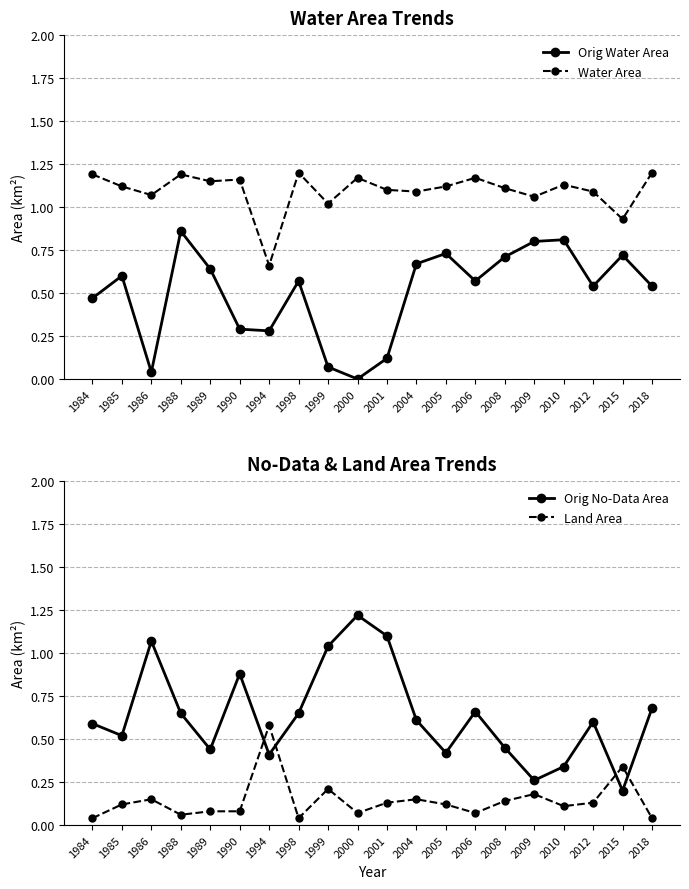

List the series in order of their peak value, lowest first.

Land Area, Orig Water Area, Water Area, Orig No-Data Area